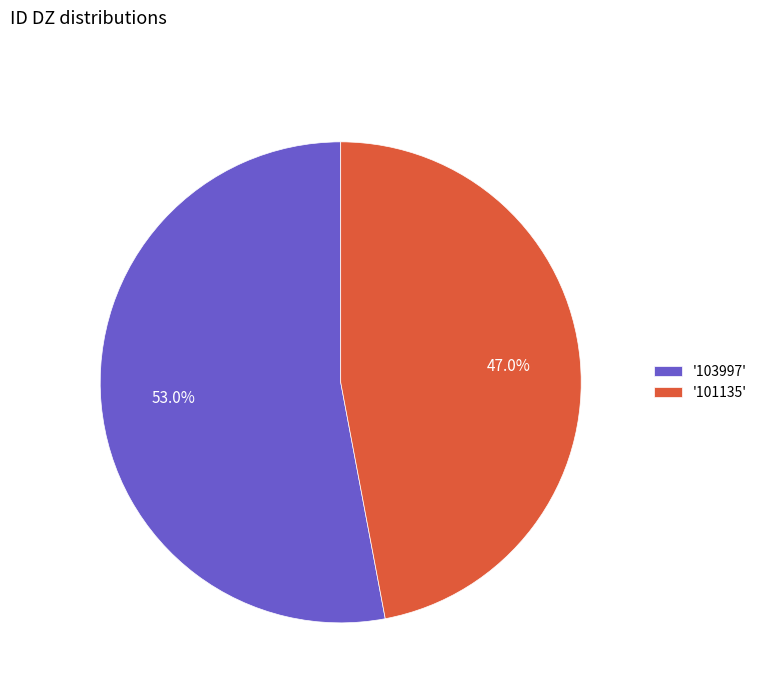

What is the ratio of the value at '101135' to the value at '103997'?

0.9